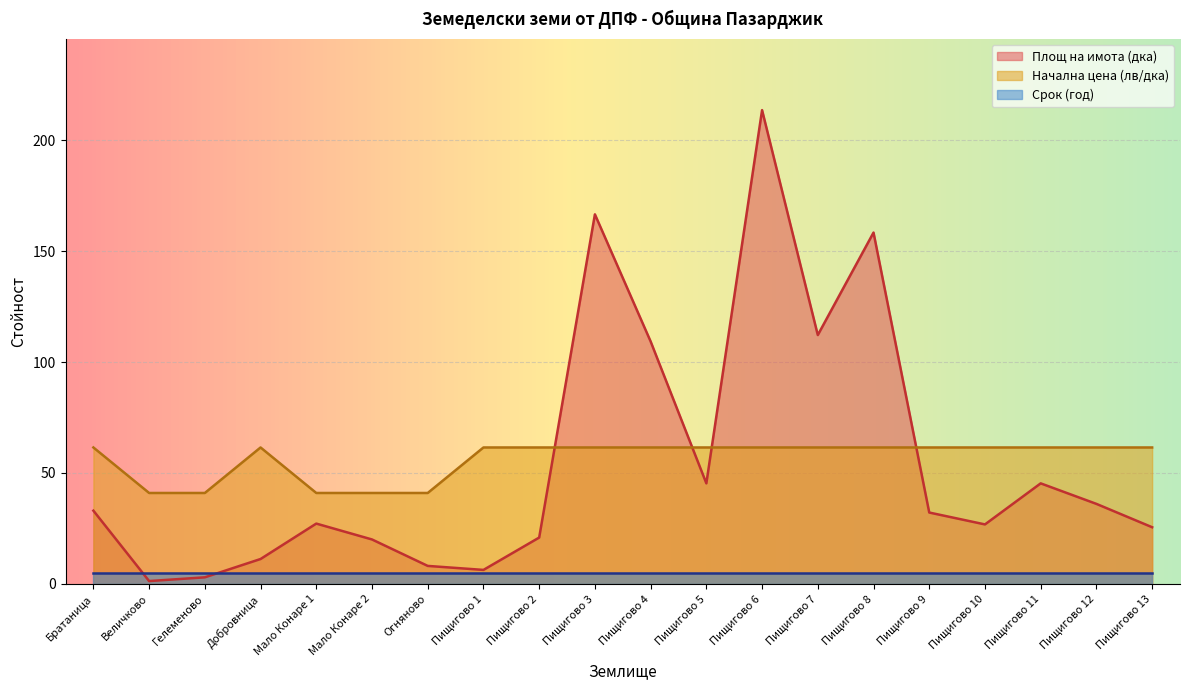

What is the minimum value for Начална цена (лв/дка)?

41.0